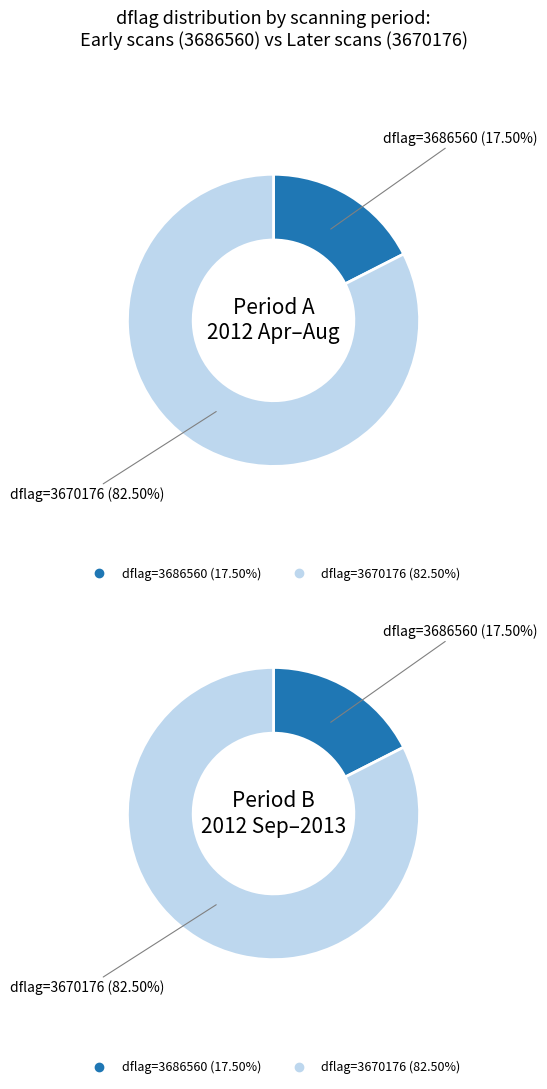

True or false: 3686560 accounts for 18% of the total.

True